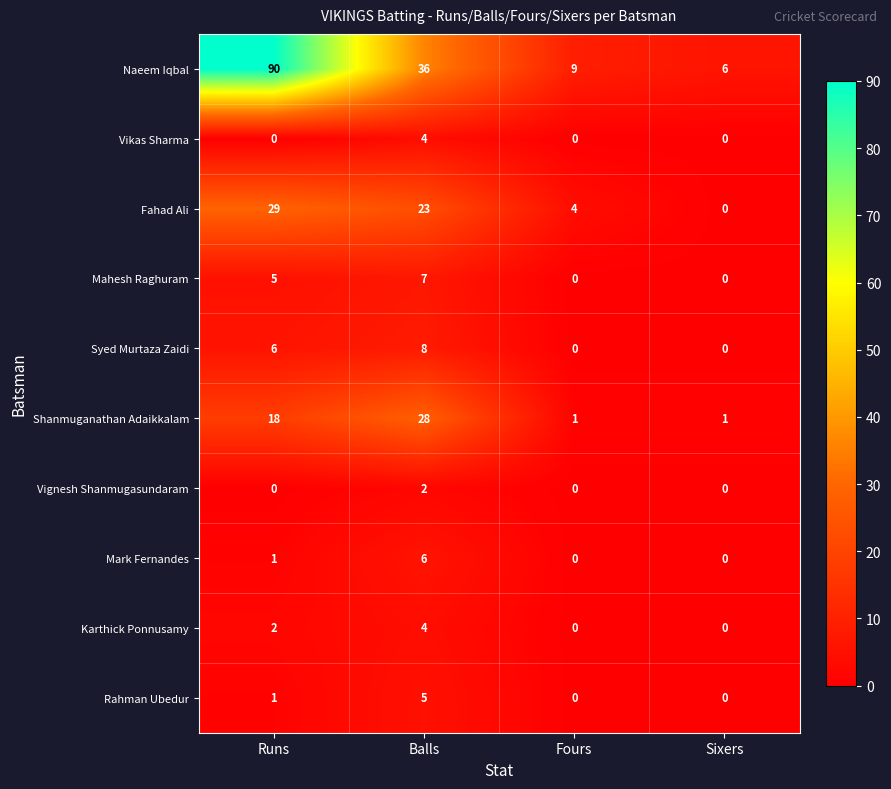

How many Shanmuganathan Adaikkalam values are between 1 and 28?

4